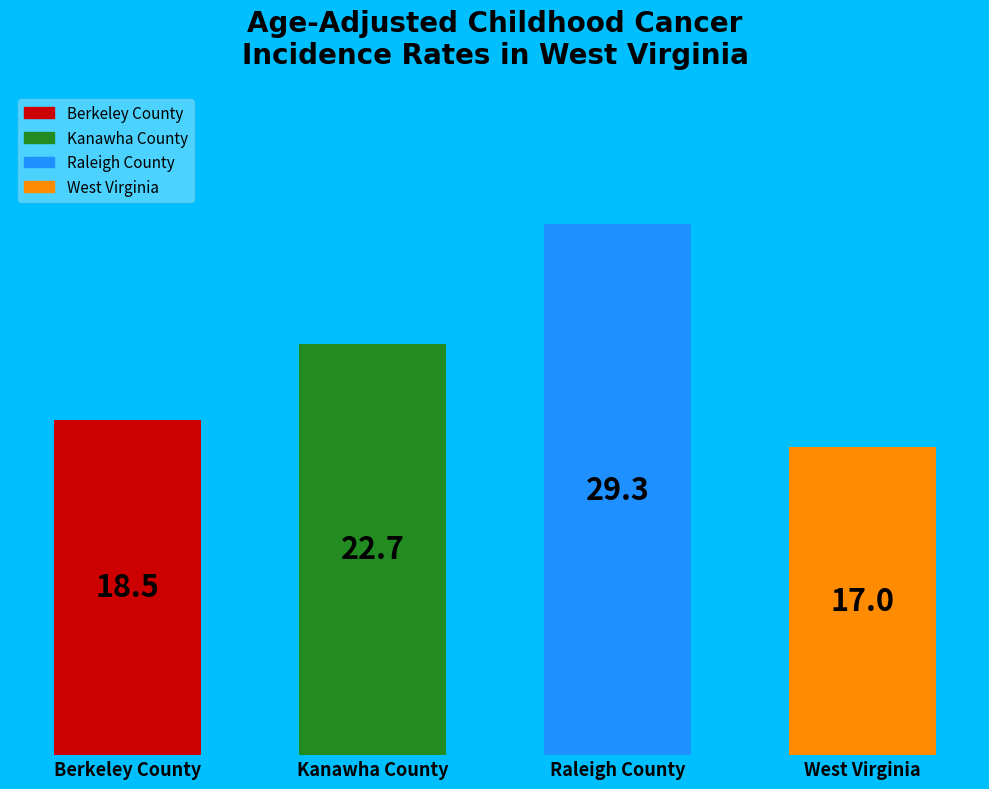

The Raleigh County slice represents 40% of the pie. True or false?

False